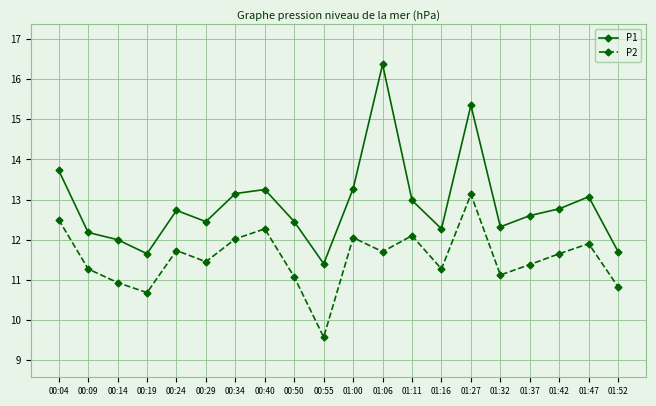

Rank the series at 01:11 from highest to lowest value.

P1, P2